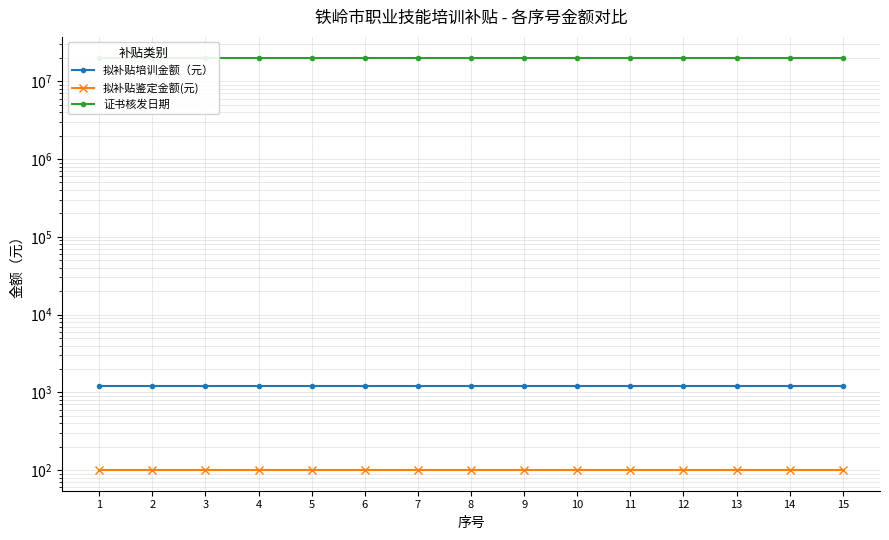

Which label corresponds to the largest value in the chart?

1